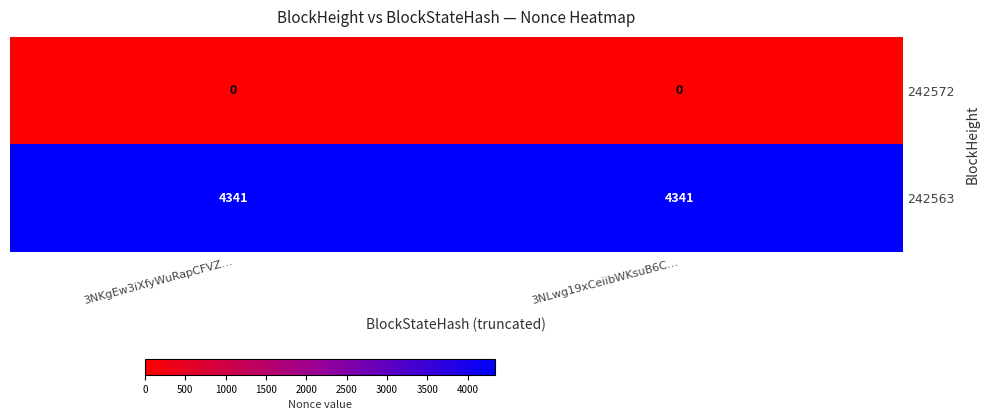

True or false: 242563 has a value of 6233 at 3NLwg19xCeiibWKsuB6C….

False